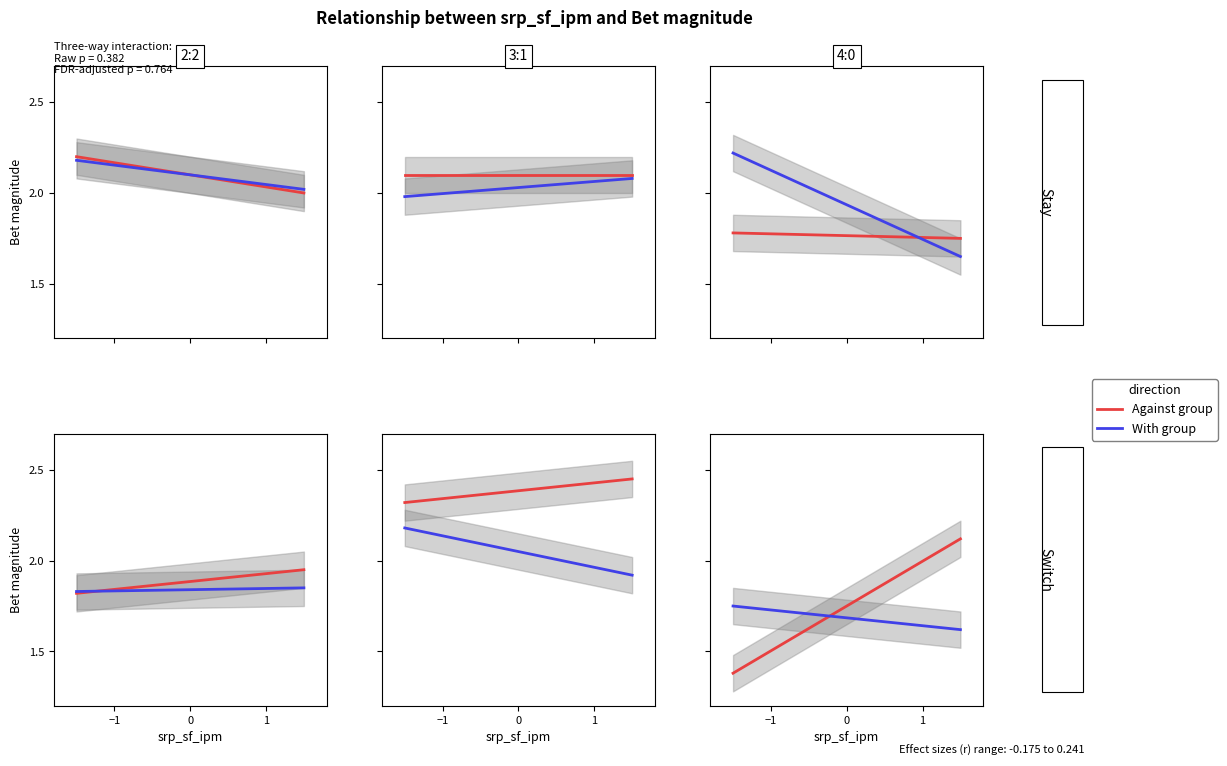

True or false: Against group has a value of 1.5 at 1.

False